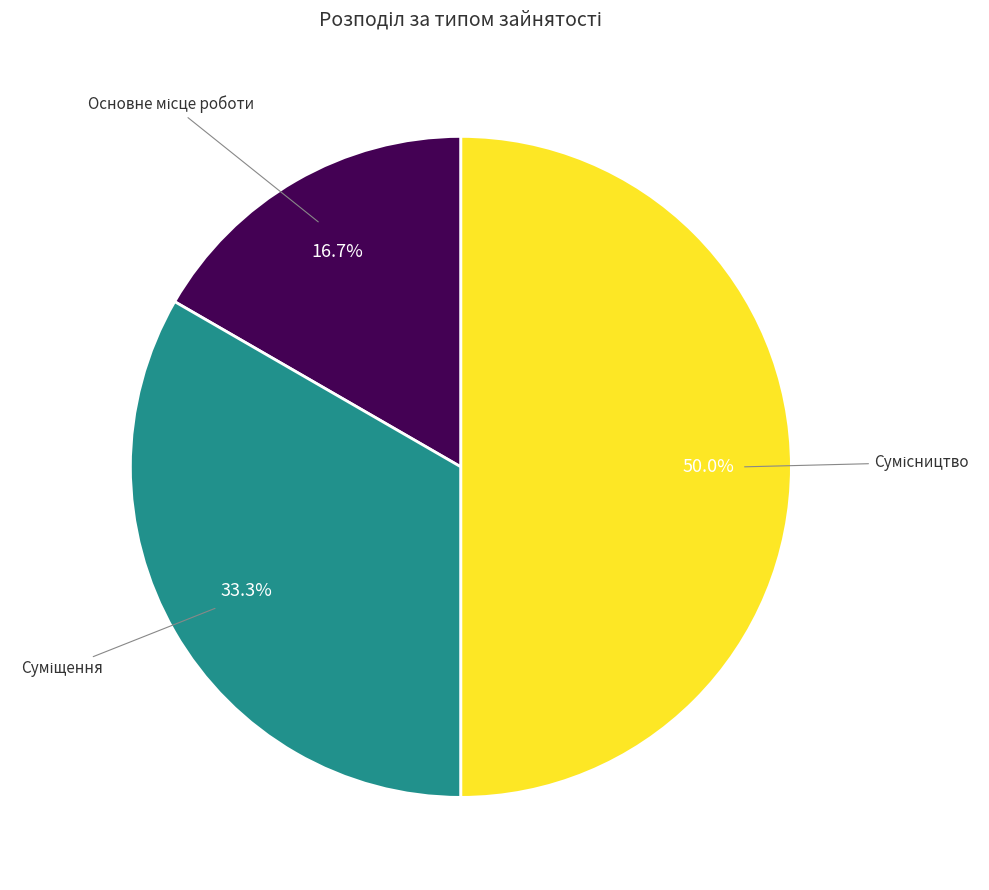

What is the ratio of the value at Сумісництво to the value at Основне місце роботи?

3.0